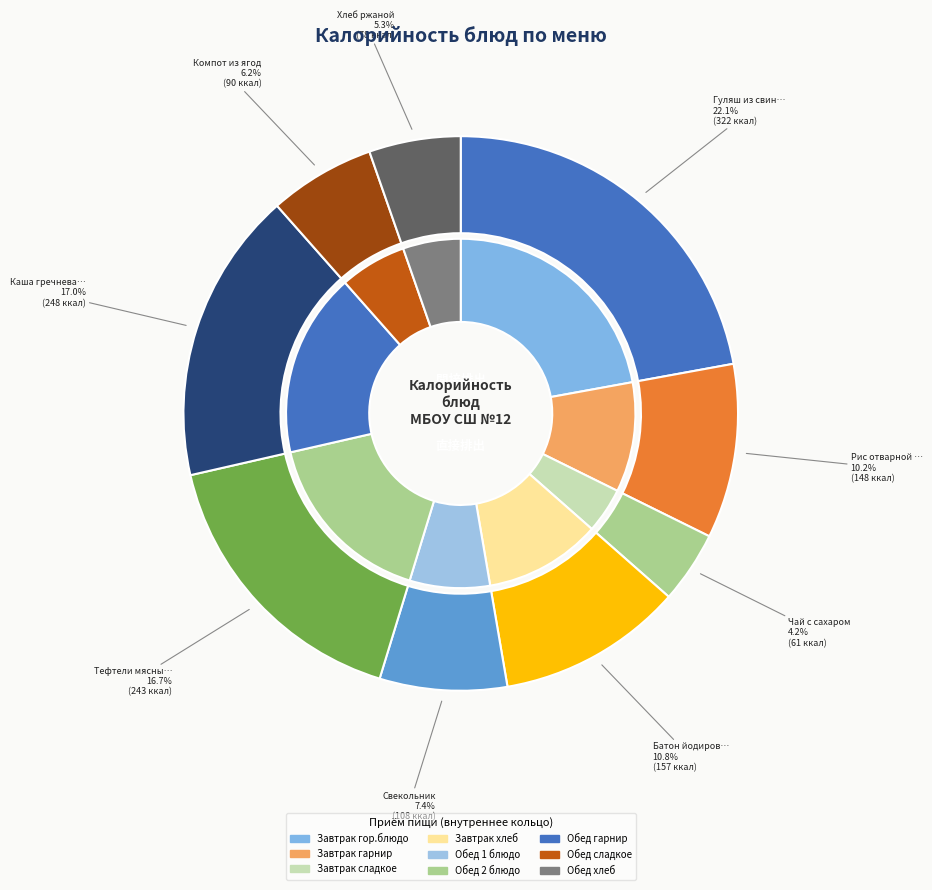

To the nearest percent, what portion does Гуляш из свинины represent?

22%